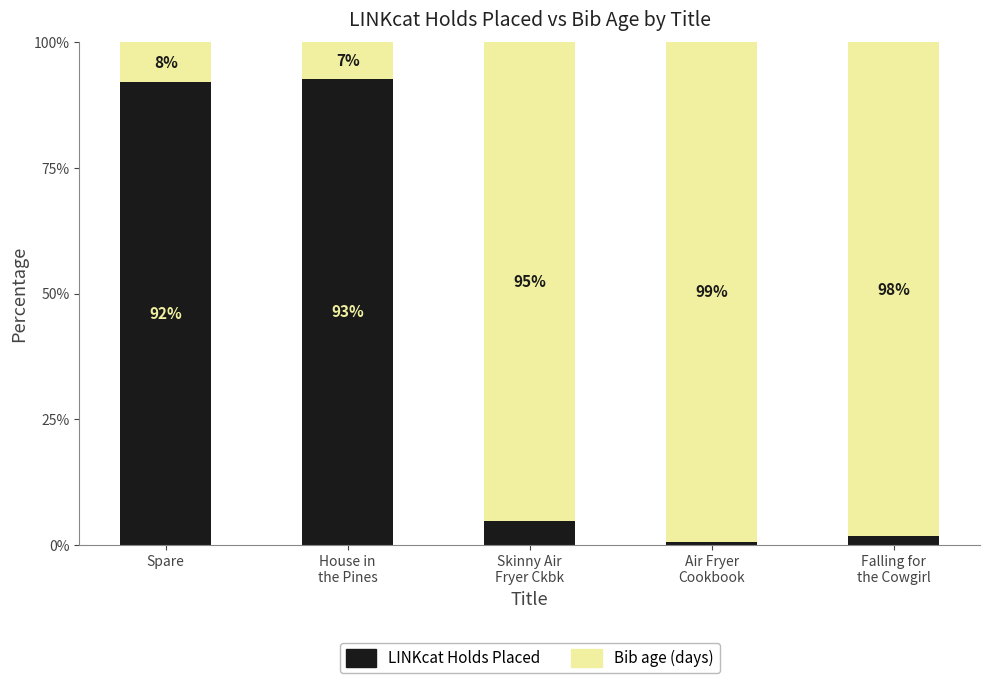

At which label does LINKcat Holds Placed first exceed 4?

Spare